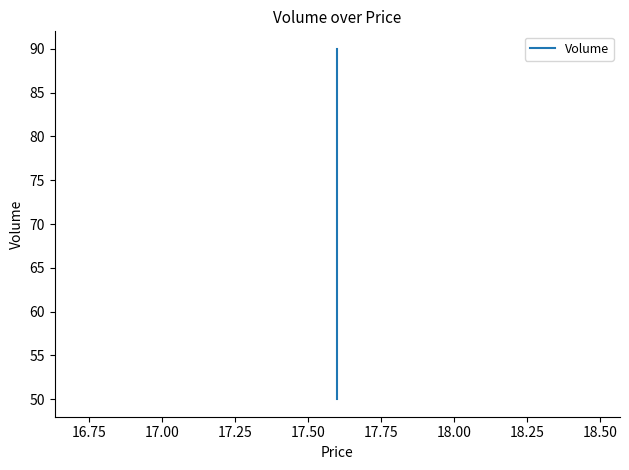

How many values exceed 79?

1